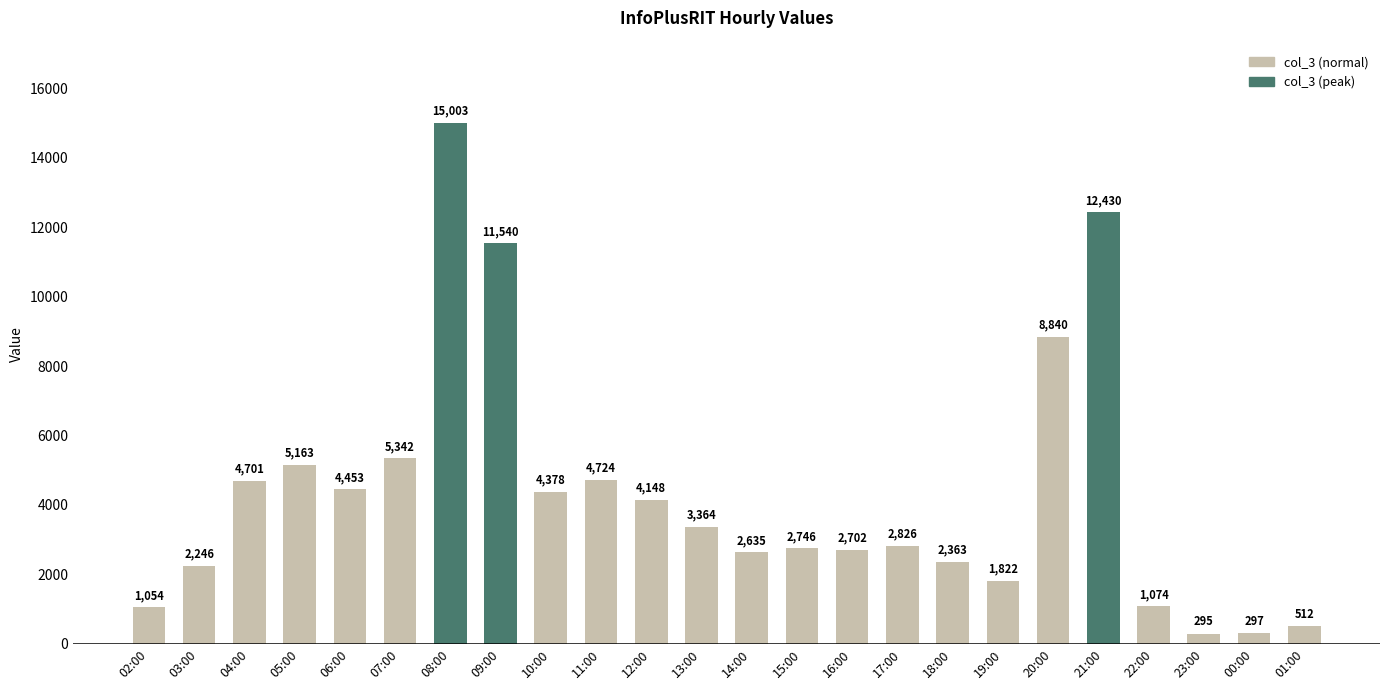

What position from the right is 05:00?

21